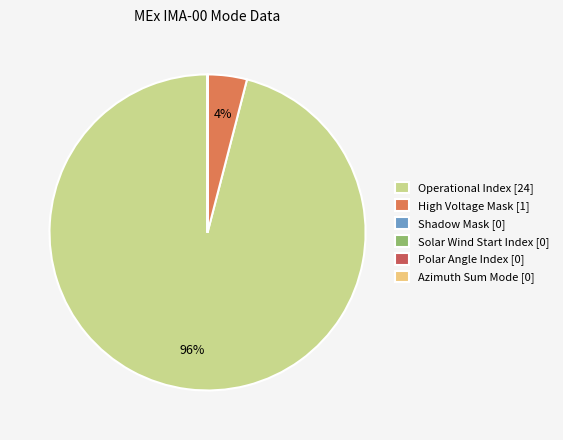

To the nearest percent, what portion does Operational Index [24] represent?

96%